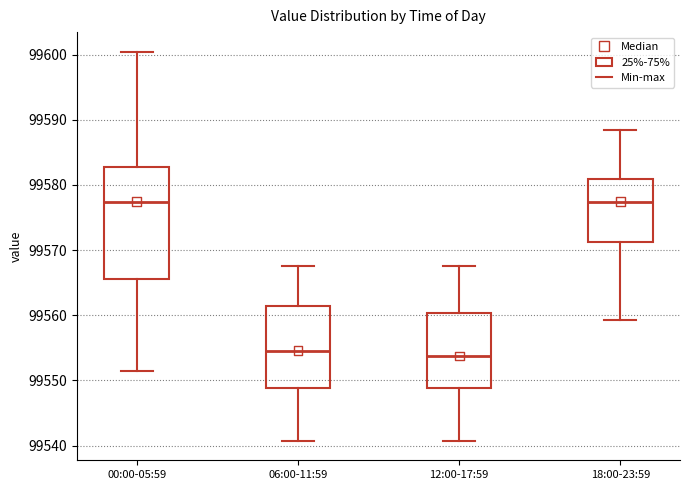

Reading left to right, read every box against the y-axis: the position of its median line, the range the box covers, and the ends of its whiskers. The values are not printed on the chart, so give them approximately, as read against the axis.

00:00-05:59: median 99577, box 99566 to 99583, whiskers 99551 to 99600
06:00-11:59: median 99555, box 99549 to 99561, whiskers 99541 to 99568
12:00-17:59: median 99554, box 99549 to 99560, whiskers 99541 to 99568
18:00-23:59: median 99577, box 99571 to 99581, whiskers 99559 to 99589